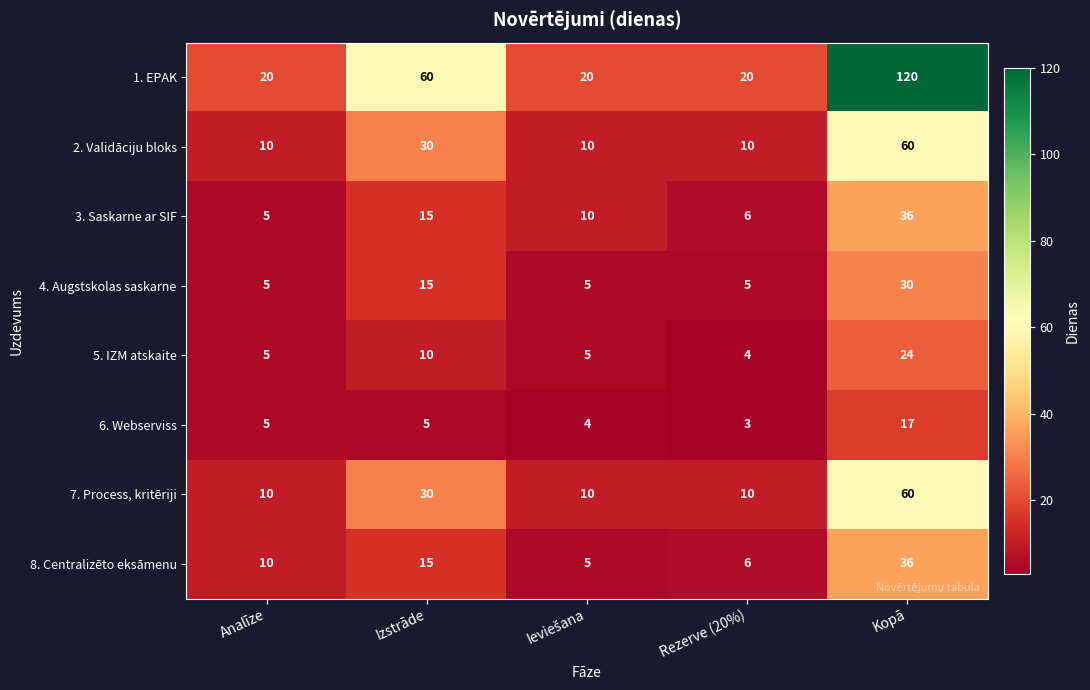

What is the sum of all 1. EPAK values?

240